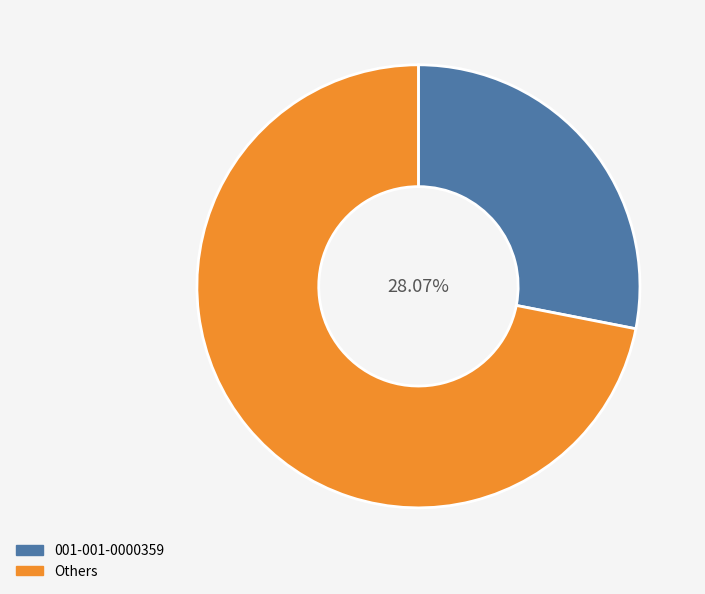

Approximately how many times larger is the value at Others compared to 001-001-0000359?

2.6